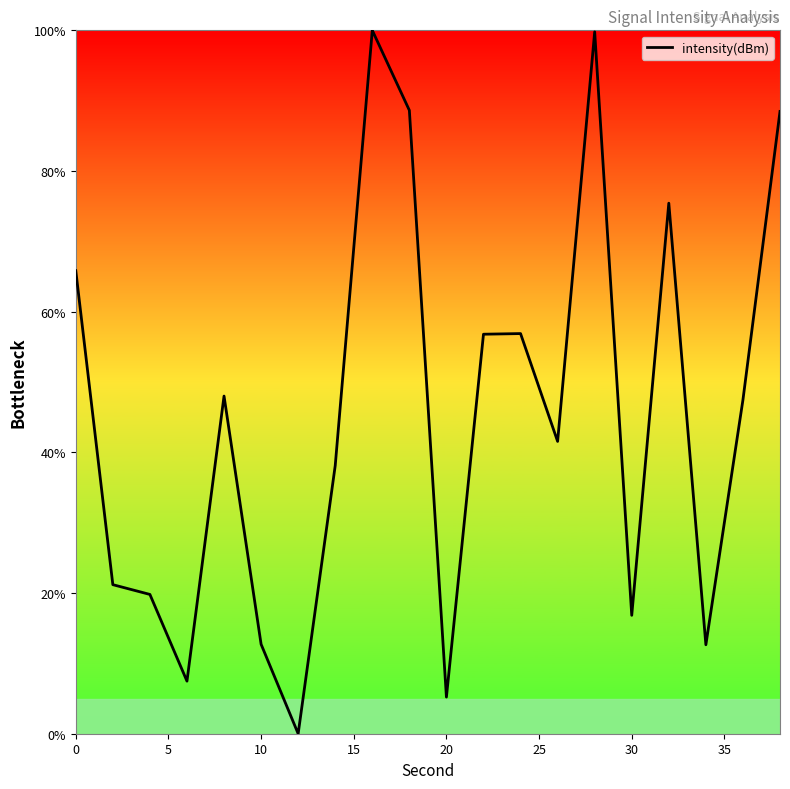

What is the greatest value displayed?

100.0